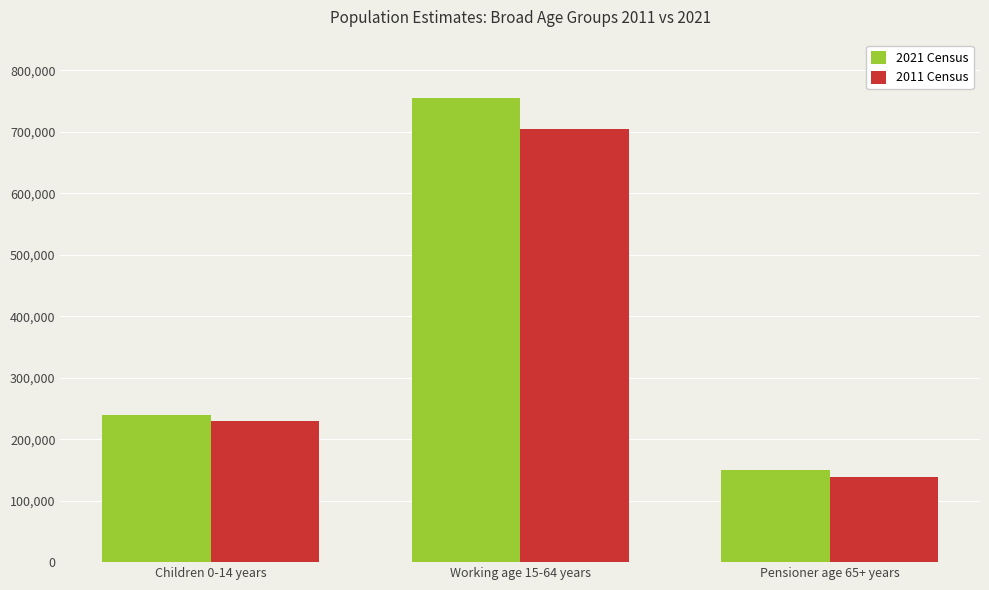

Read the 2021 Census value at Children 0-14 years.

239400